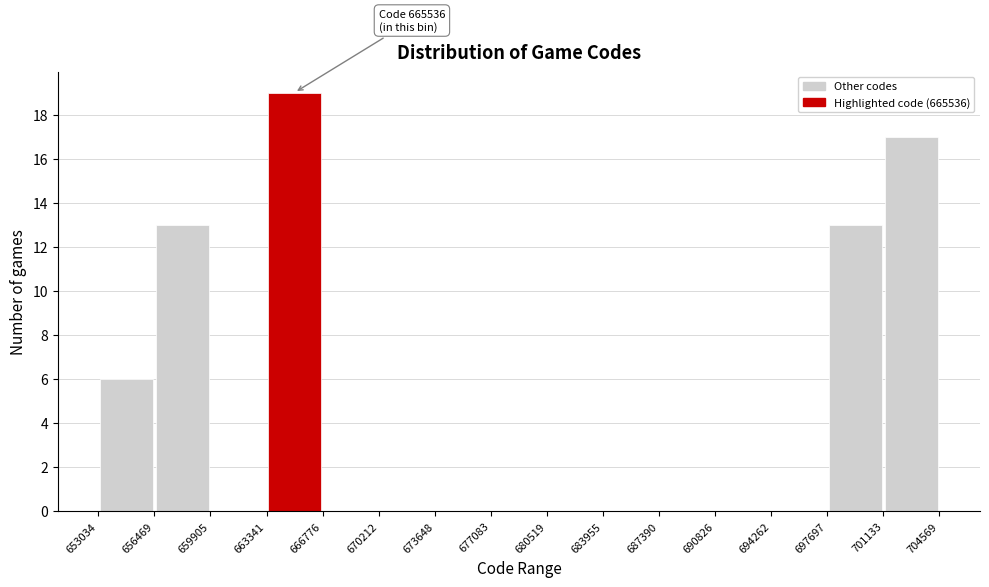

Which range on the x-axis has the tallest bar?

663341 to 666776